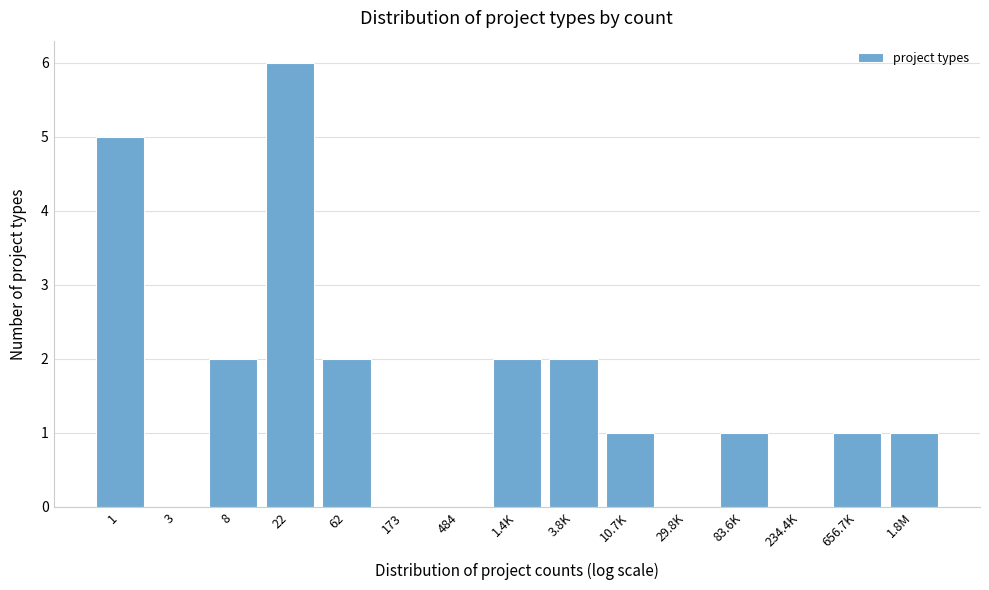

Reading left to right, list all the values displayed in this chart.

1=5	3=0	8=2	22=6	62=2	173=0	484=0	1.4K=2	3.8K=2	10.7K=1	29.8K=0	83.6K=1	234.4K=0	656.7K=1	1.8M=1